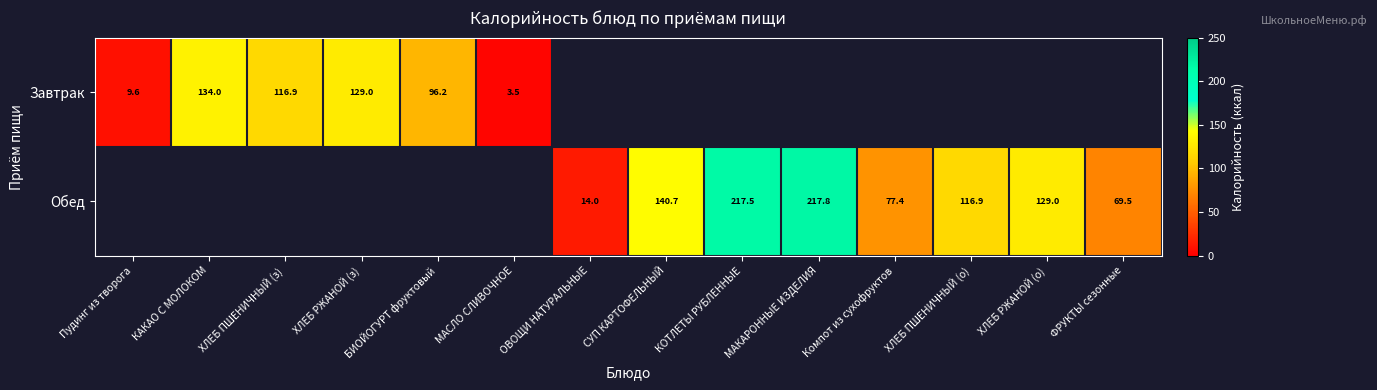

Count the number of categories in the chart.

14